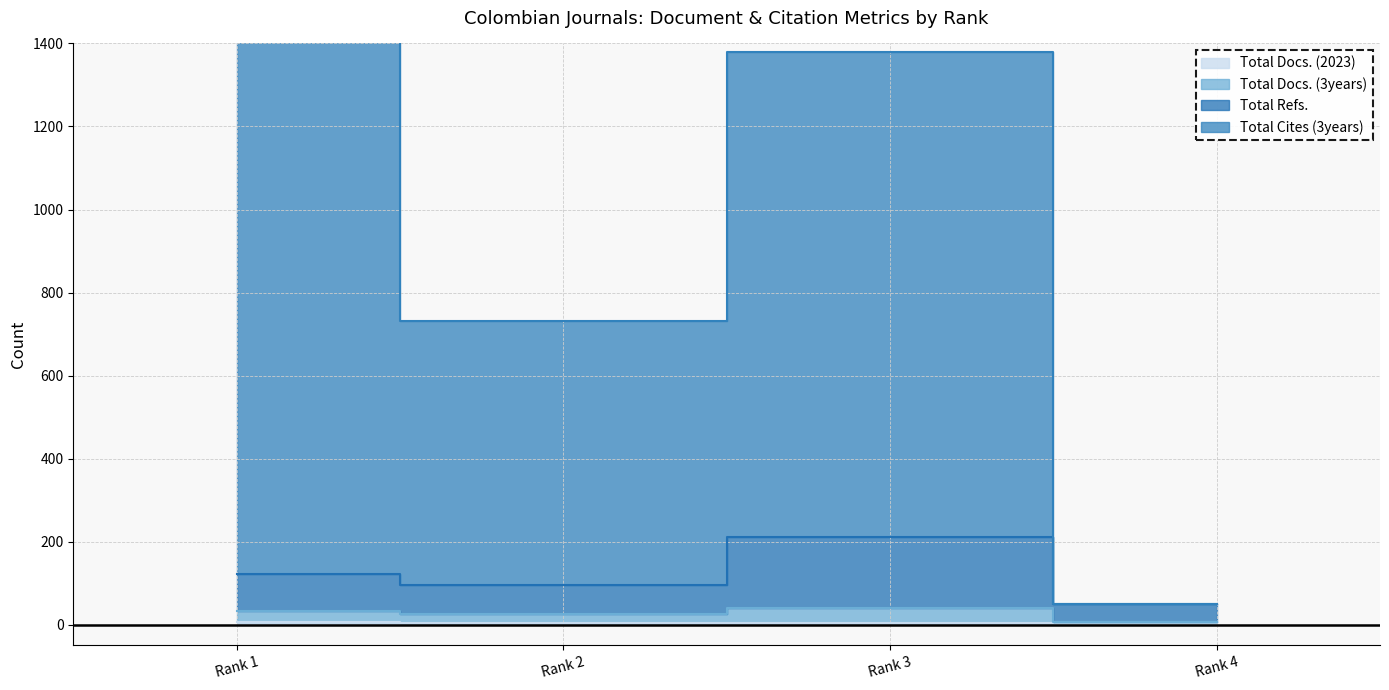

What is the value of the Total Docs. (2023) point at the 2nd from the left?

5